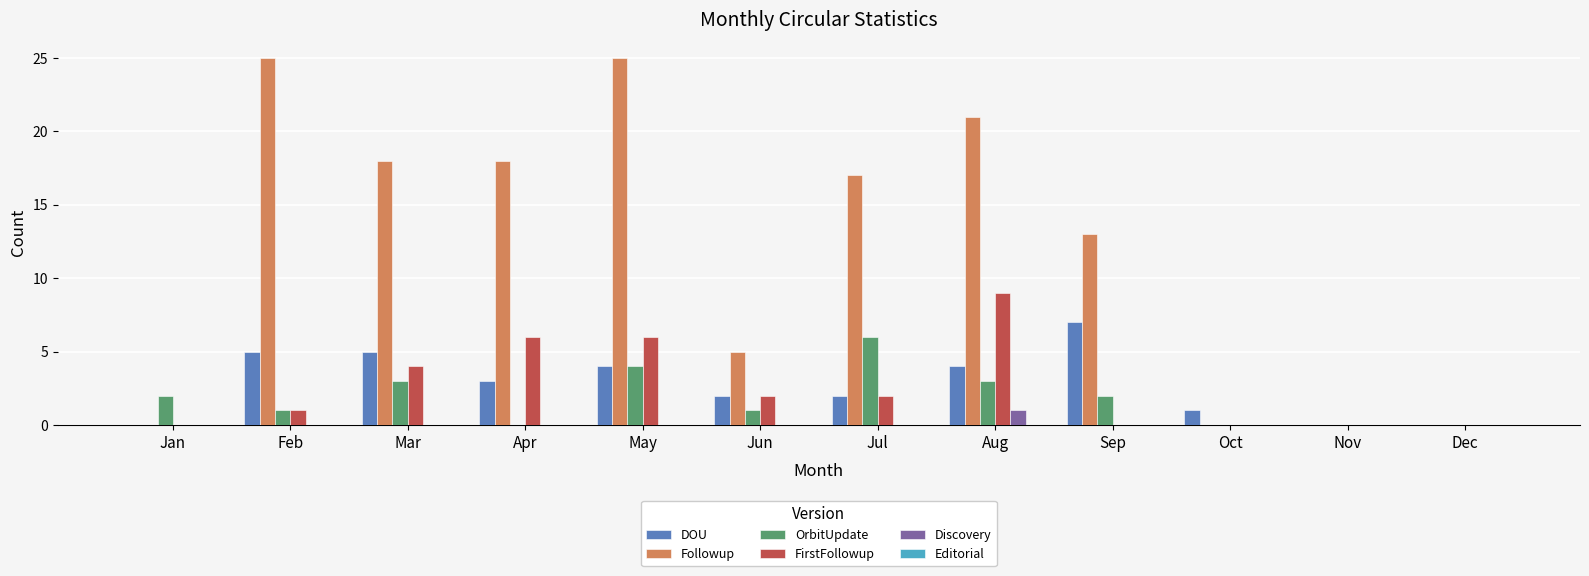

At which label is Followup closest to 12?

Sep